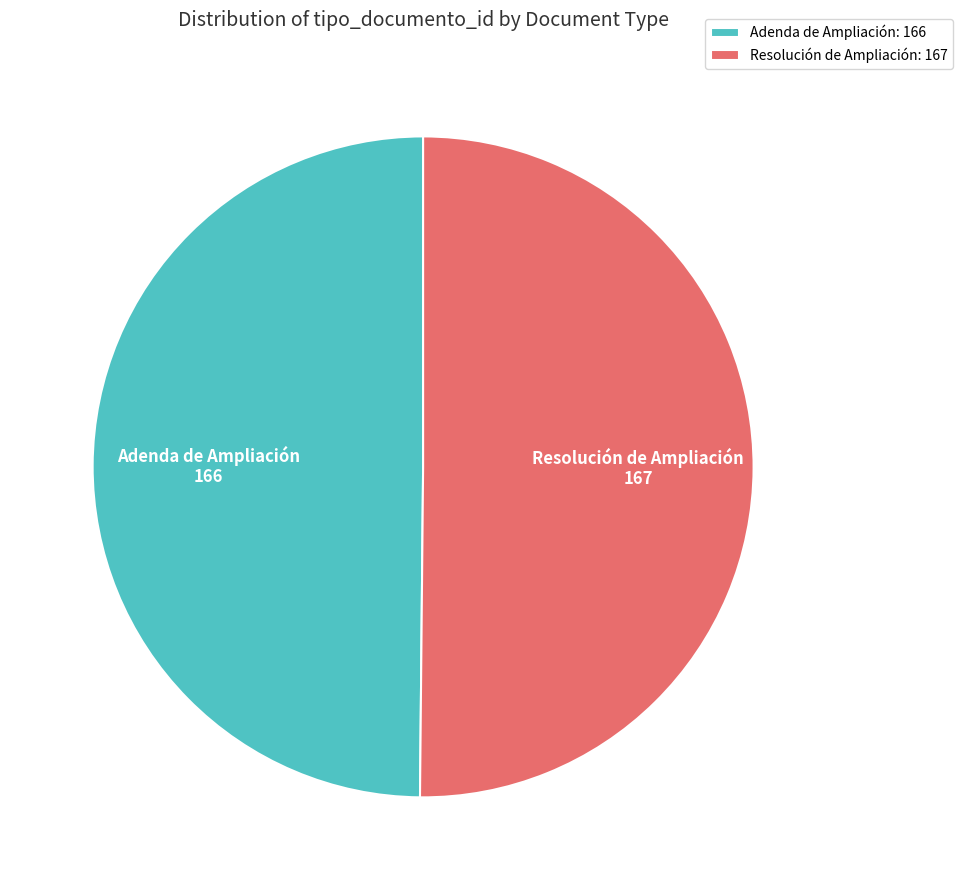

Is it true that Adenda de Ampliación: 166 is 50% of the pie?

True